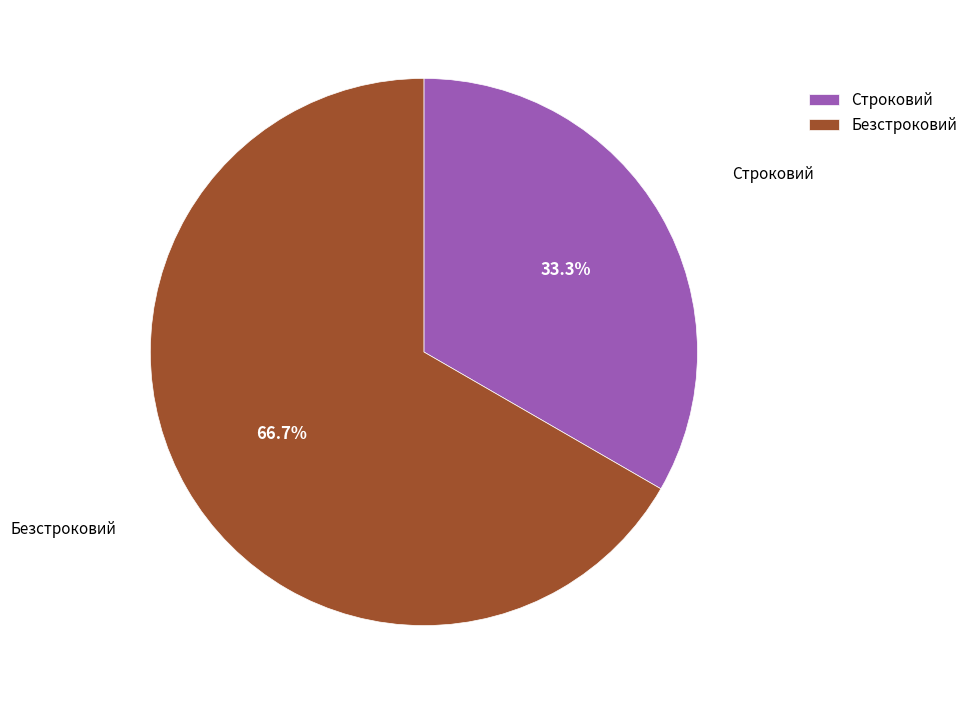

Does Безстроковий account for over 50% of the chart?

Yes